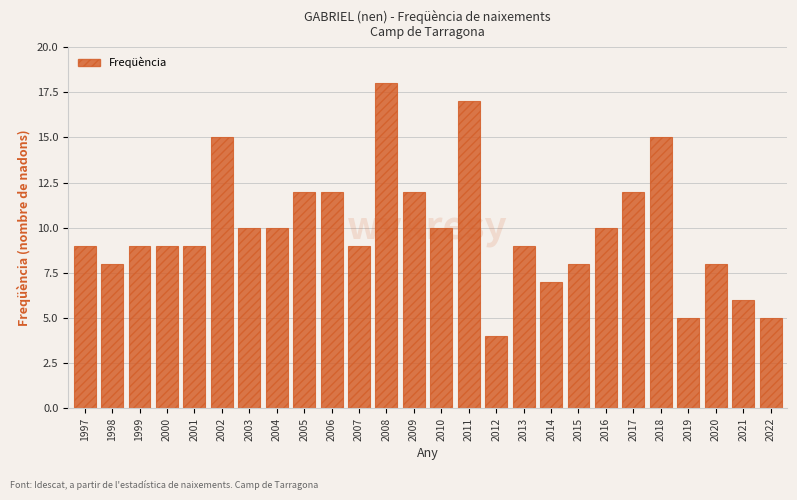

At which category does the chart reach its minimum across all series?

2012